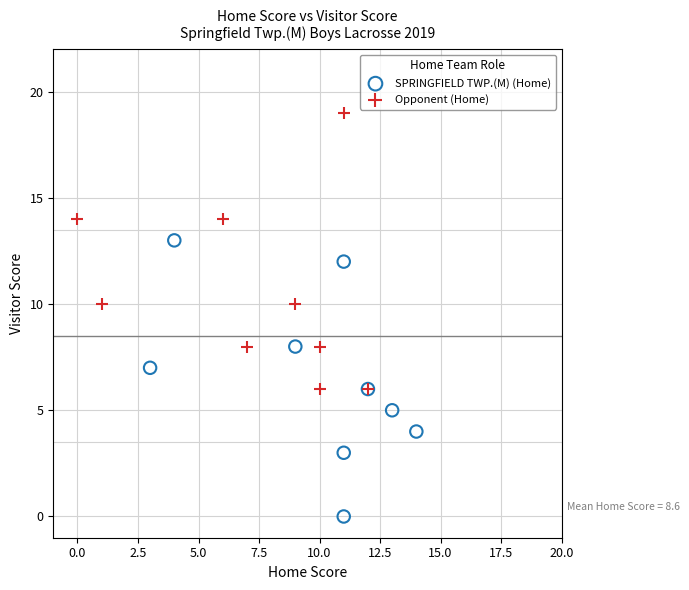

Which series reaches the minimum Y coordinate?

SPRINGFIELD TWP.(M) (Home)